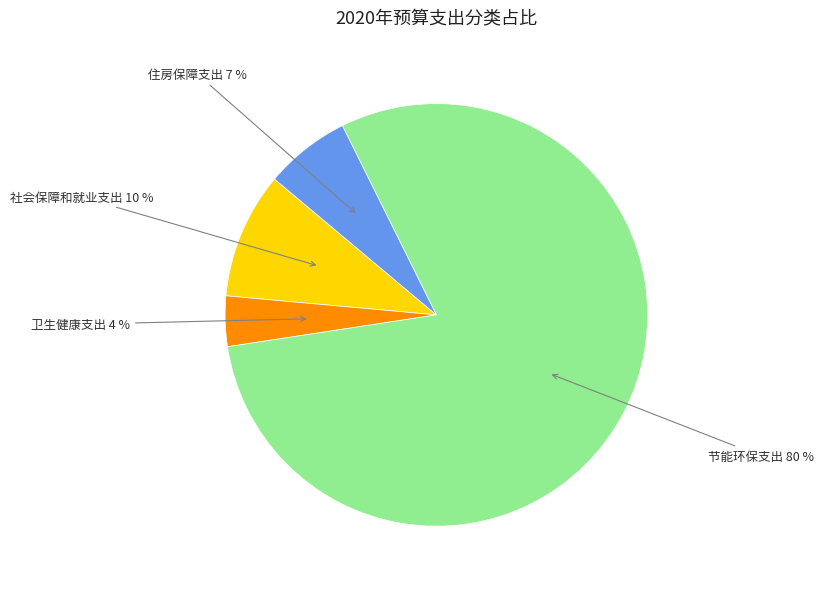

Rank the categories by value from highest to lowest.

节能环保支出, 社会保障和就业支出, 住房保障支出, 卫生健康支出